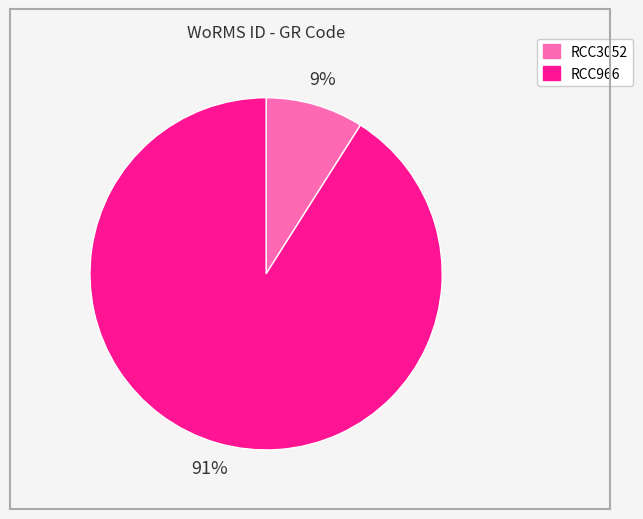

Is there any slice that represents more than half of the pie?

Yes